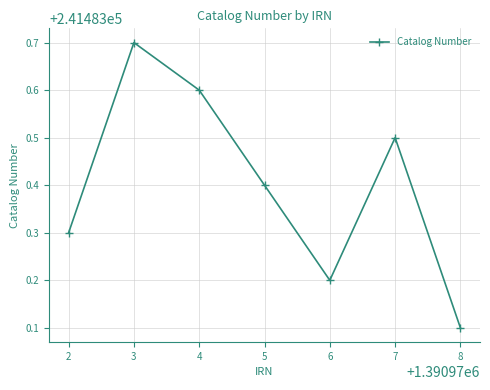

What is the ratio of the value at 4 to the value at 6?

1.0